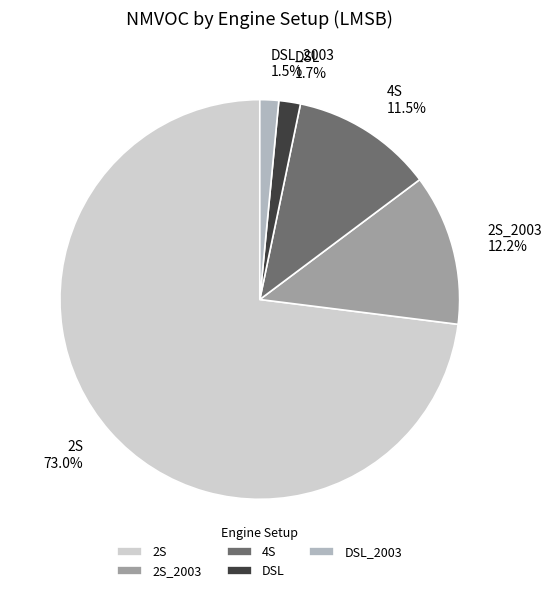

Is there a majority slice in this chart?

Yes